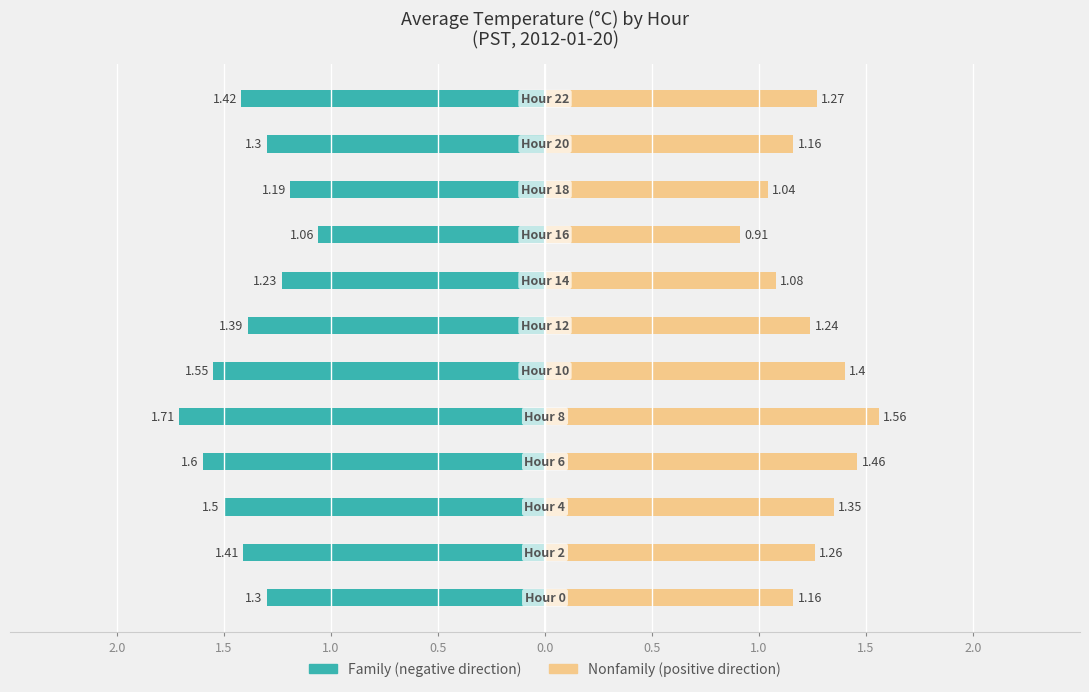

Are the bars grouped side by side (vs. stacked)?

Yes